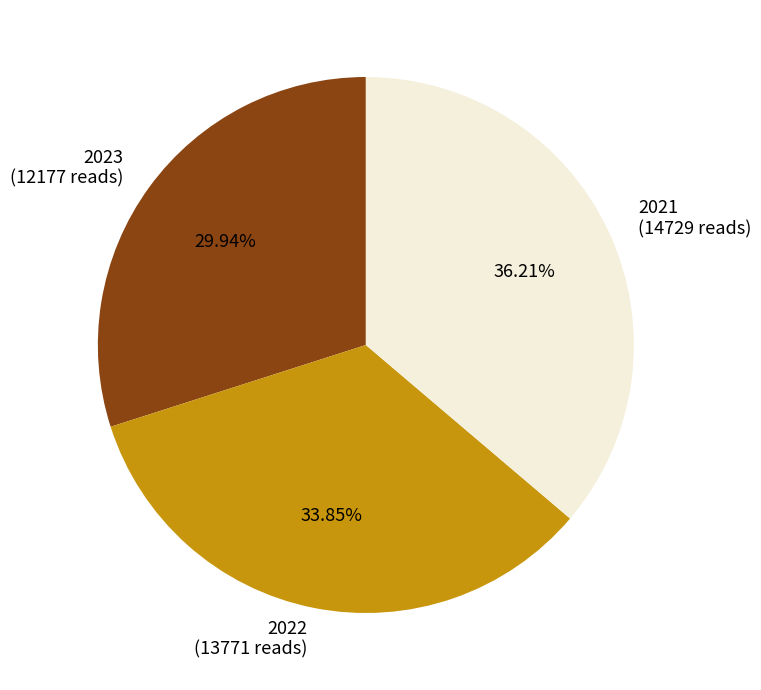

What is the smallest slice in the pie chart?

2023